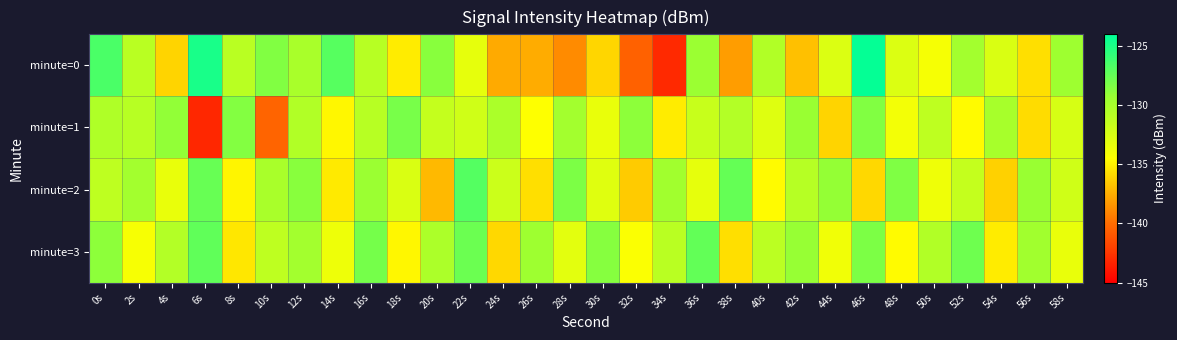

At 34s, list the series in order from largest to smallest.

minute=2, minute=3, minute=1, minute=0